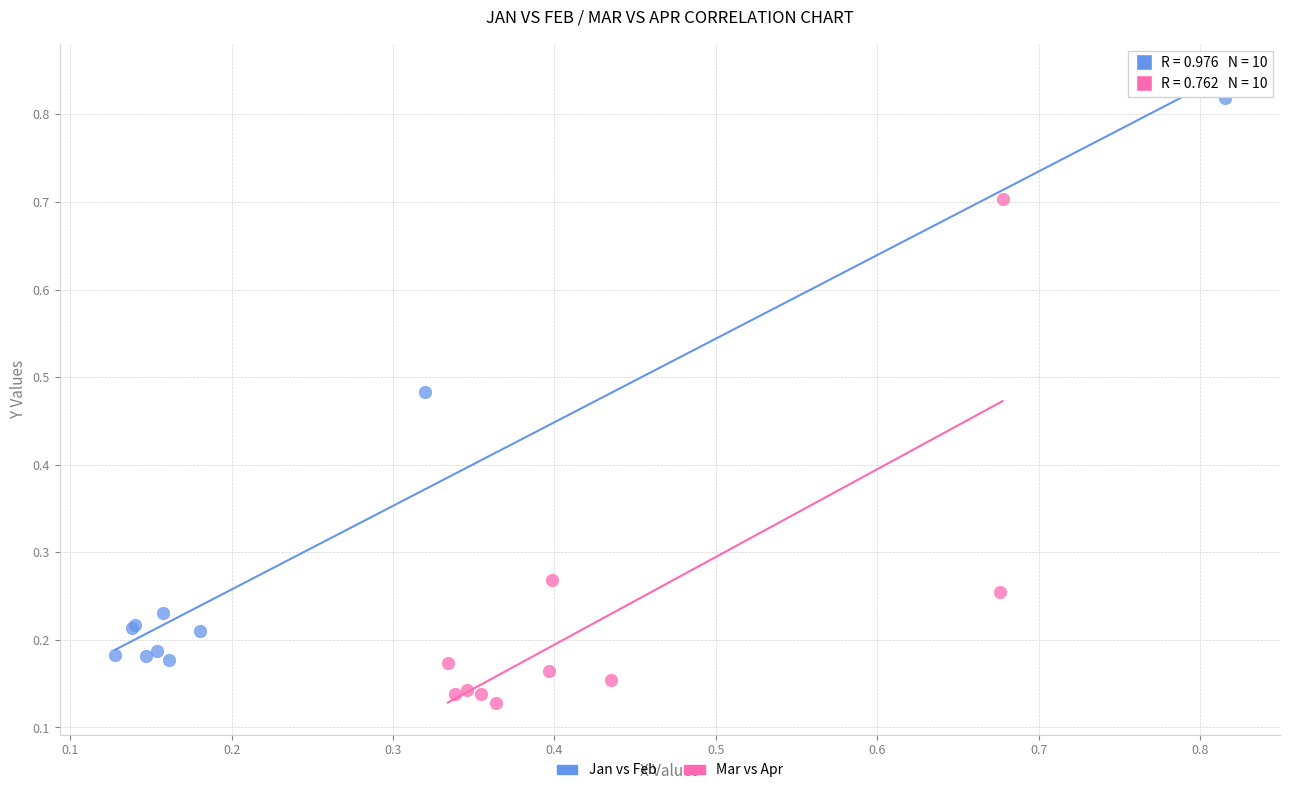

Which series reaches the minimum Y coordinate?

Mar vs Apr